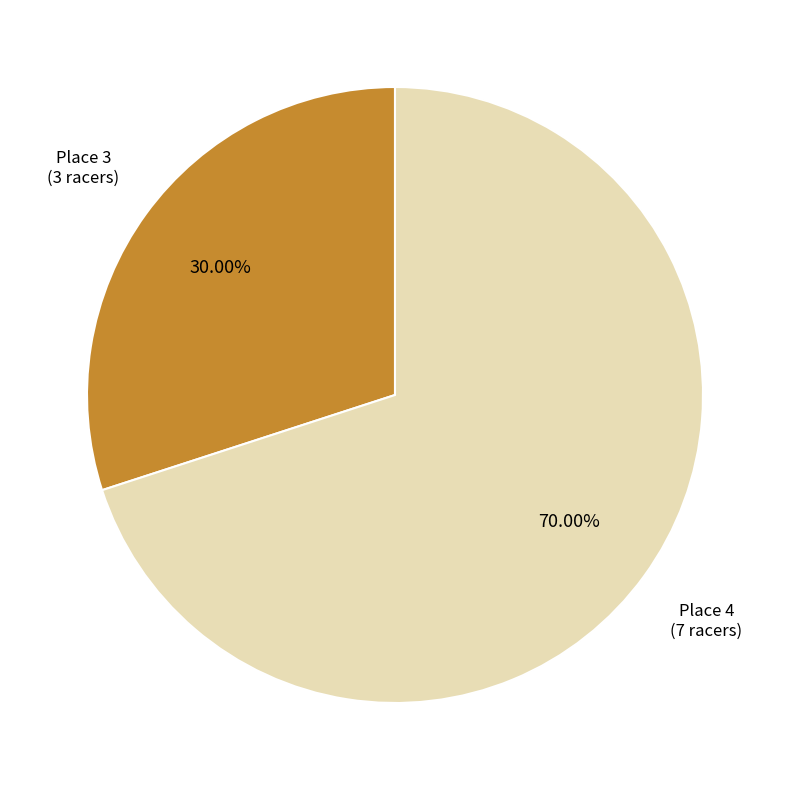

Is there any slice that represents more than half of the pie?

Yes